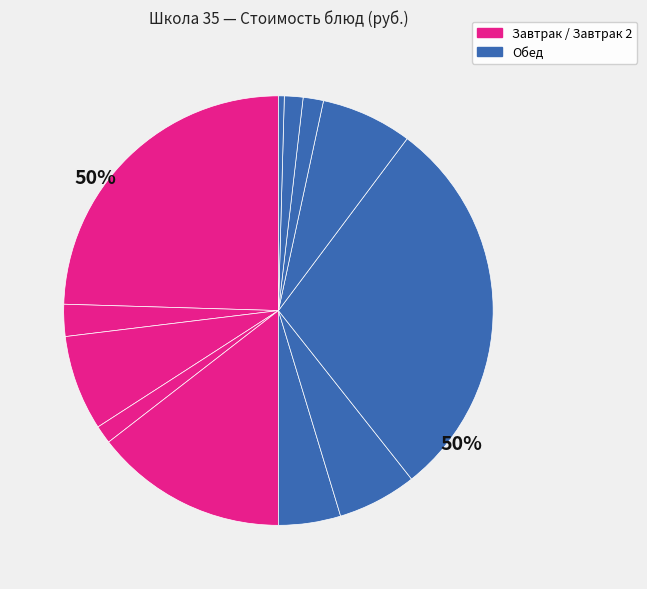

Is there any slice that represents more than half of the pie?

No